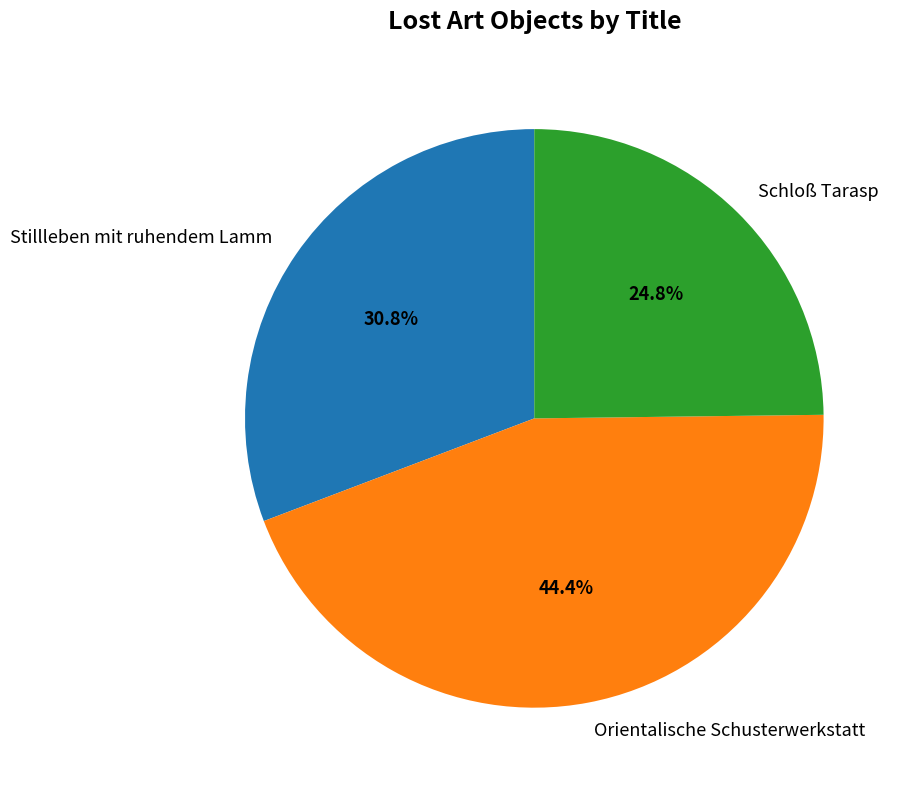

Is it true that Stillleben mit ruhendem Lamm is 25% of the pie?

False